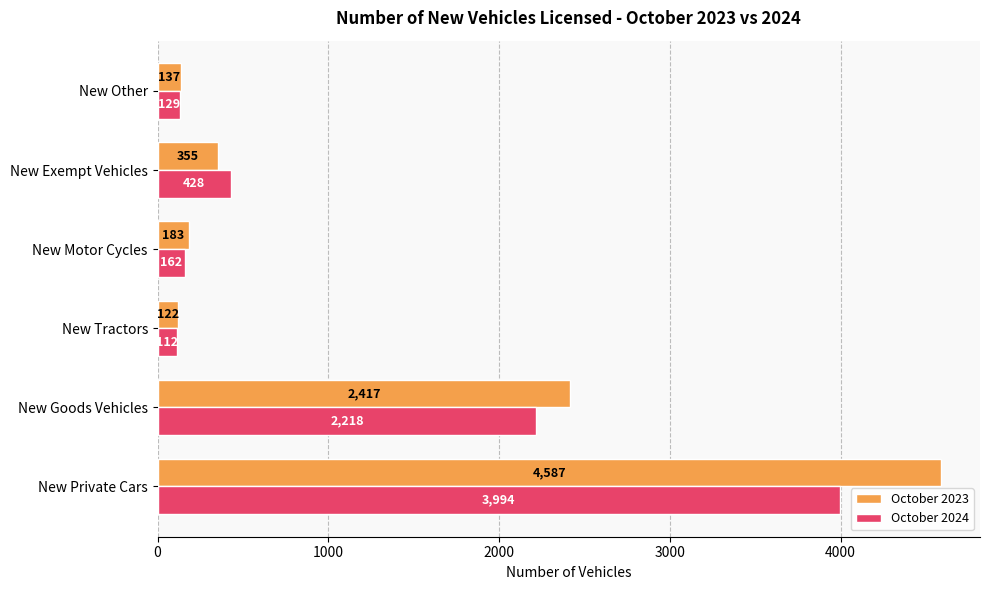

Rank the categories by October 2024 value from lowest to highest.

New Tractors, New Other, New Motor Cycles, New Exempt Vehicles, New Goods Vehicles, New Private Cars